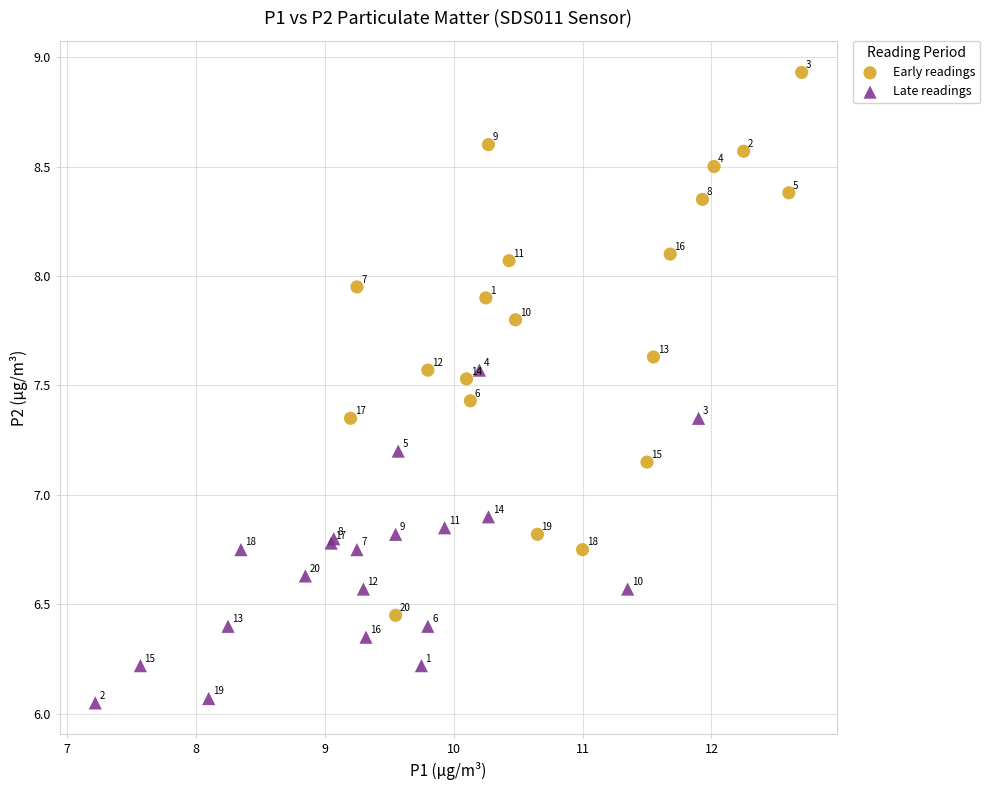

Which series reaches the maximum Y coordinate?

Early readings